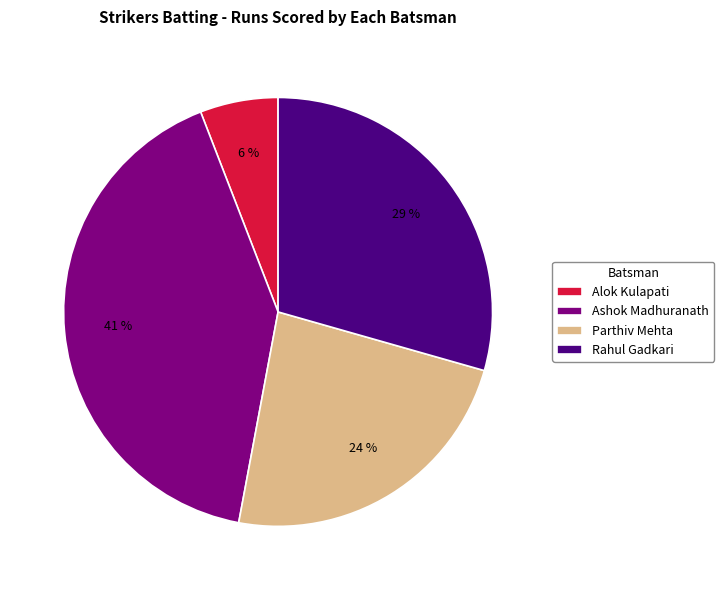

Does Parthiv Mehta account for over 50% of the chart?

No